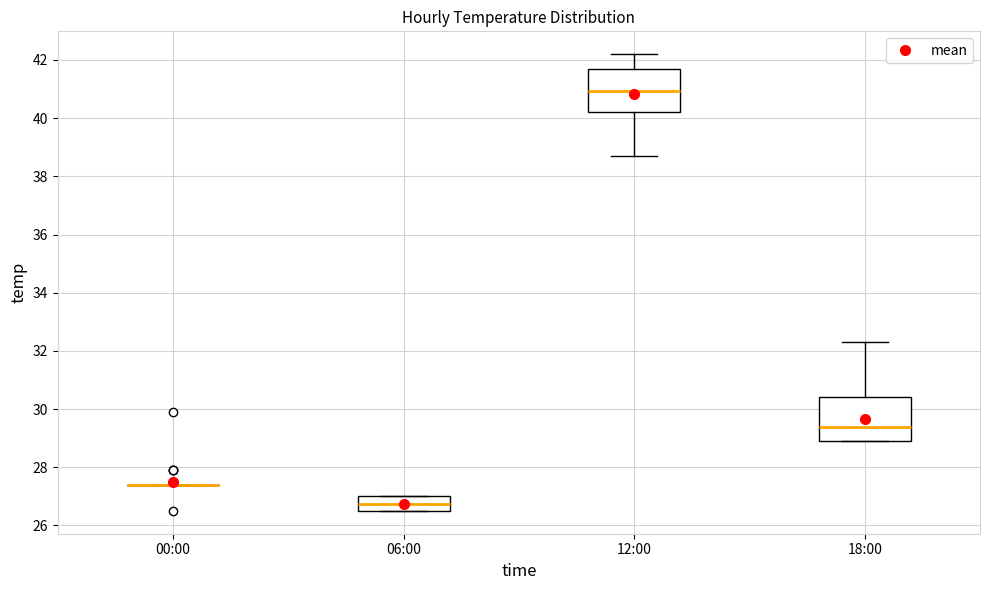

Reading left to right, transcribe this box plot: for each box, give where its median line is, the range the box spans, and where its two whiskers end, as read against the y-axis. The values are not printed on the chart, so give them approximately, as read against the axis.

00:00: box collapsed to a line at 27.4, whiskers 27.4 to 27.4
06:00: median 26.8, box 26.6 to 27.0, whiskers 26.6 to 27.0
12:00: median 41.0, box 40.2 to 41.8, whiskers 38.8 to 42.2
18:00: median 29.4, box 29.0 to 30.4, whiskers 29.0 to 32.4